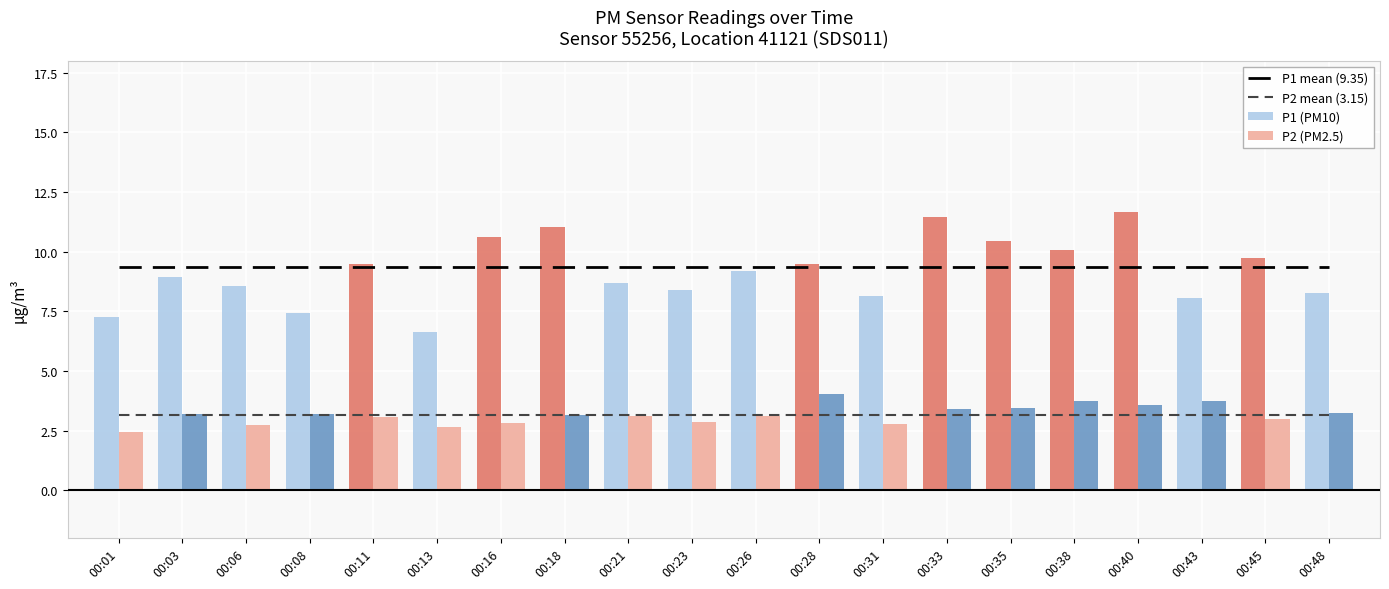

What value does the P1 (PM10) series have at 00:35?

10.4